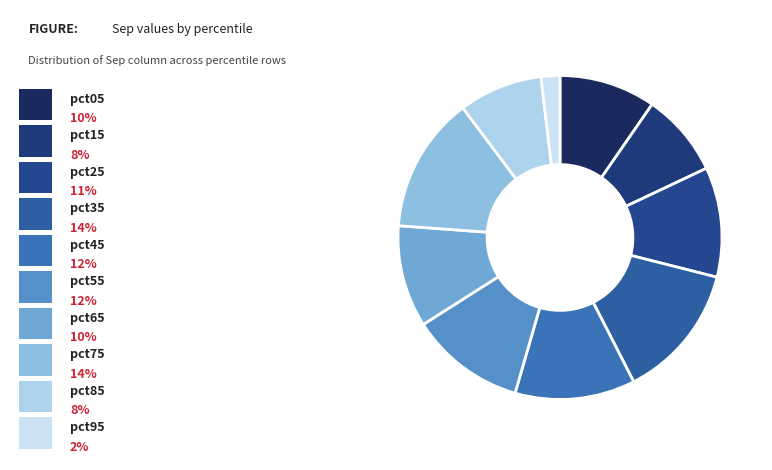

To the nearest percent, what is the average slice percentage?

10%